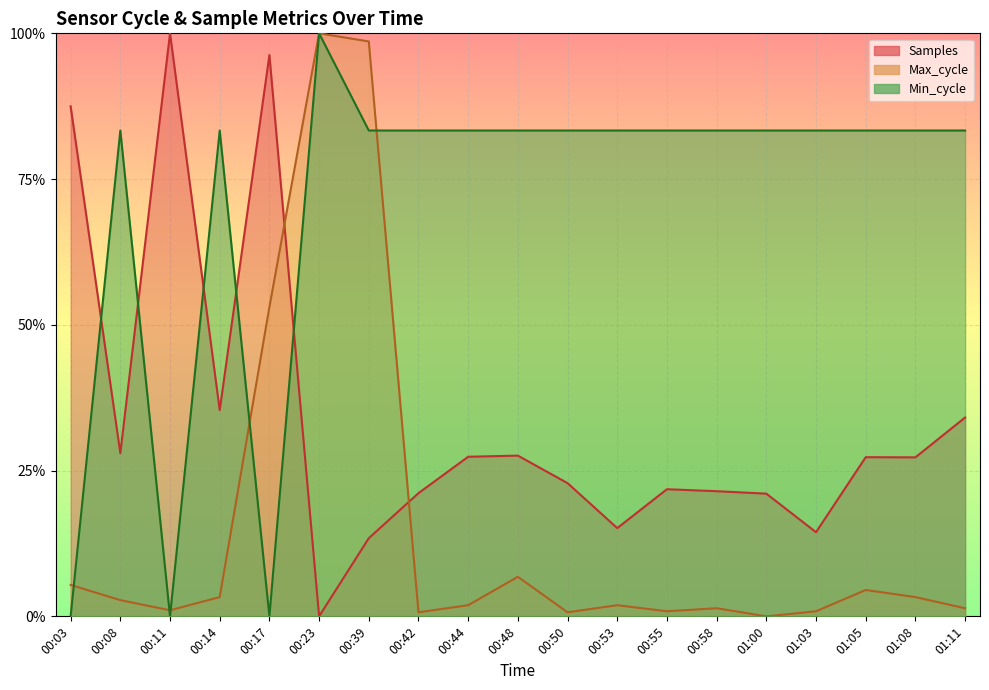

In Max_cycle, how many points are lower than both neighbors (excluding endpoints)?

5